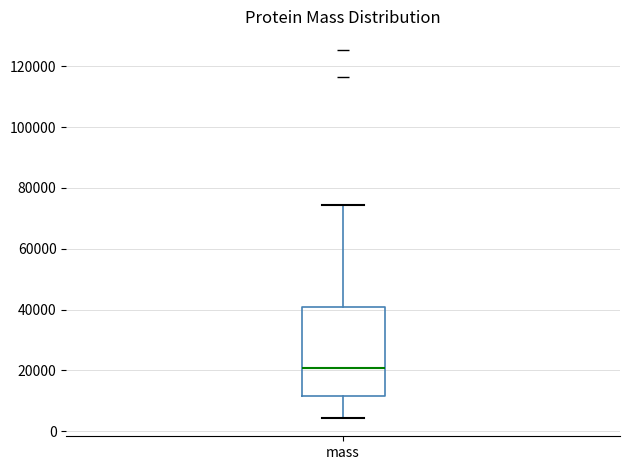

Read this box plot against the y-axis: the position of the median line, the range covered by the box, and the ends of both whiskers. The values are not printed on the chart, so give them approximately, as read against the axis.

median 20000, box 12000 to 40000, whiskers 4000 to 74000